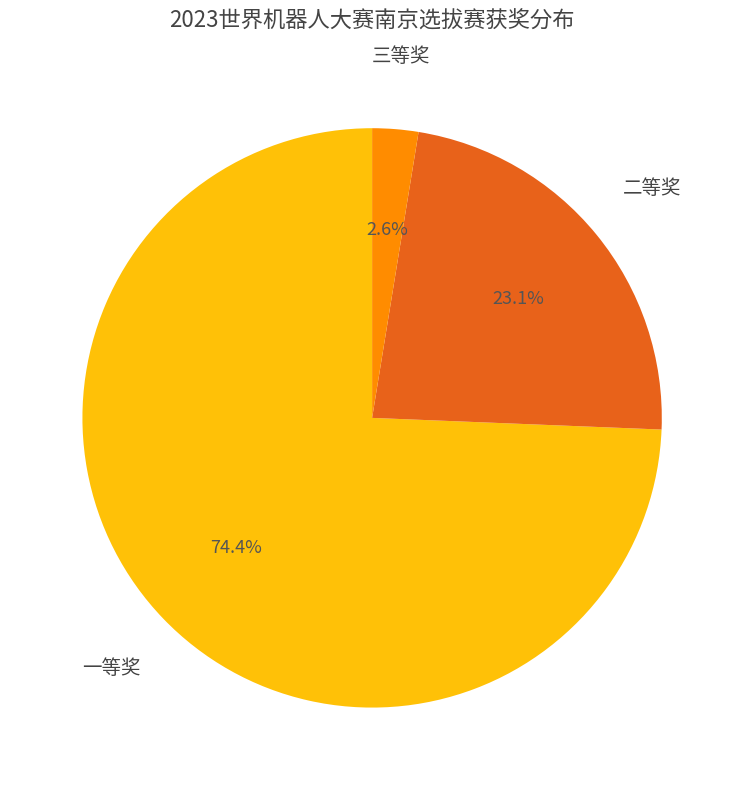

To the nearest percent, what portion does 二等奖 represent?

23%